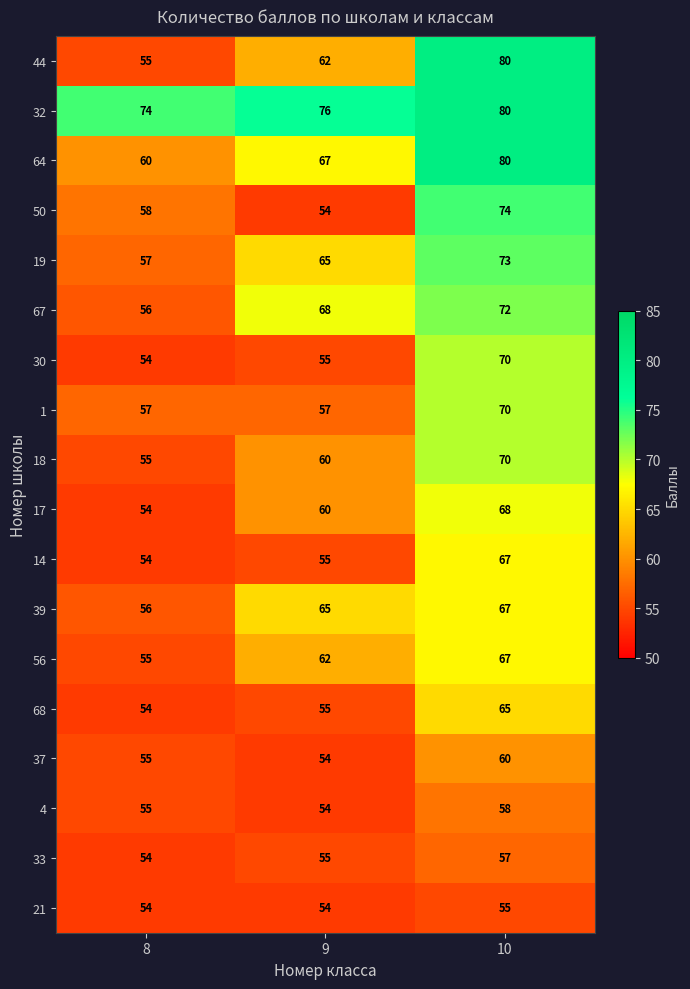

Which series has the widest spread of values?

44